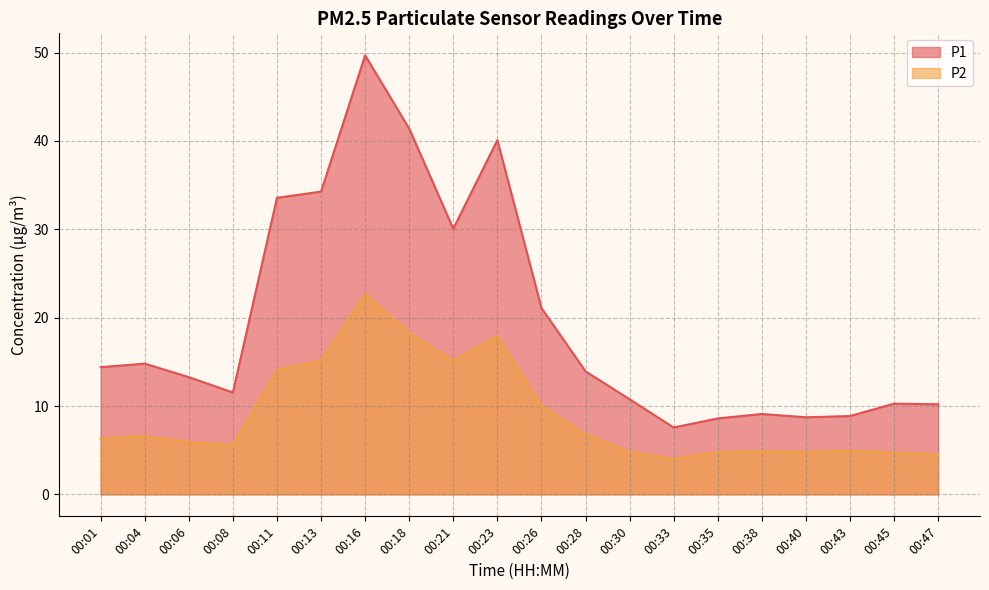

In P1, how many points are lower than both neighbors (excluding endpoints)?

4